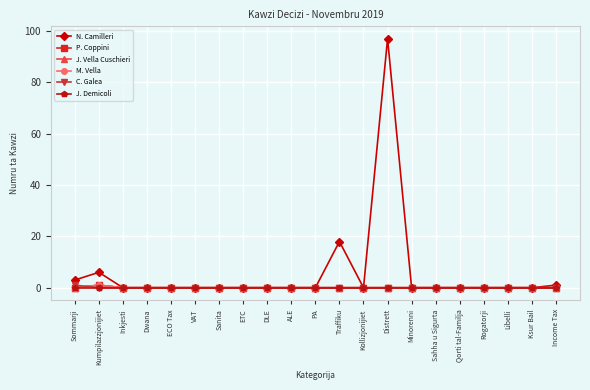

Rank the categories by J. Demicoli value from lowest to highest.

Sommarji, Kumpilazzjonijiet, Inkjesti, Dwana, ECO Tax, VAT, Sanita, ETC, DLE, ALE, PA, Traffiku, Kollizjonijiet, Distrett, Minorenni, Sahha u Sigurta, Qorti tal-Familja, Rogatorji, Libelli, Ksur Bail, Income Tax